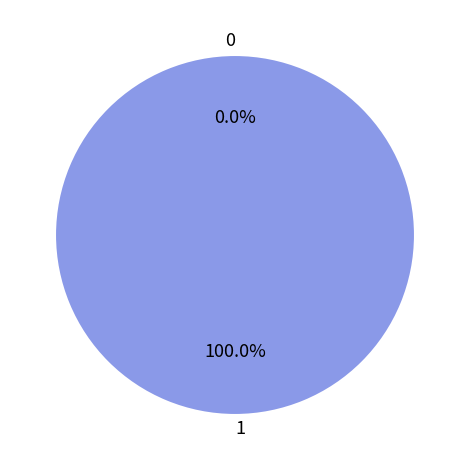

To the nearest percent, what is the difference between the 0 and 1 slice percentages?

100%